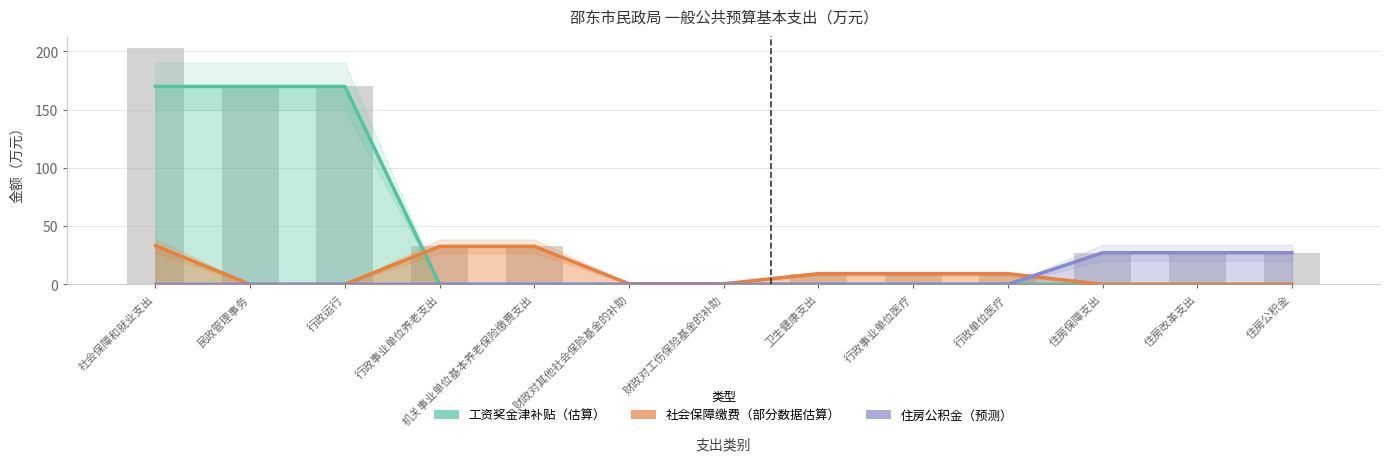

What is the total value across all series at 住房公积金?

27.1